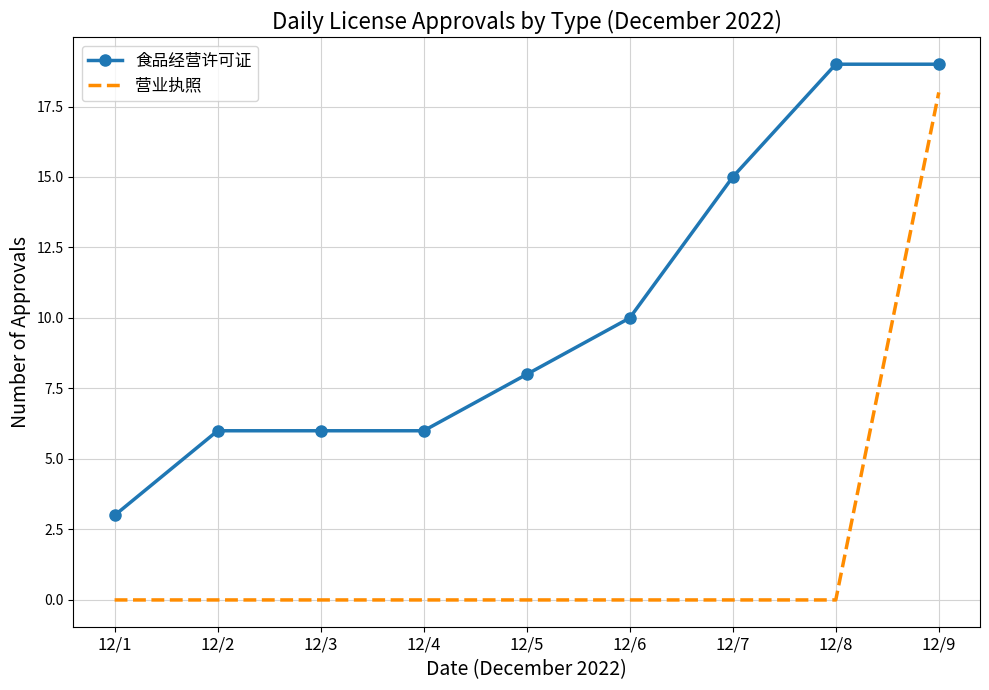

Which series changed the most between 12/1 and 12/7?

食品经营许可证